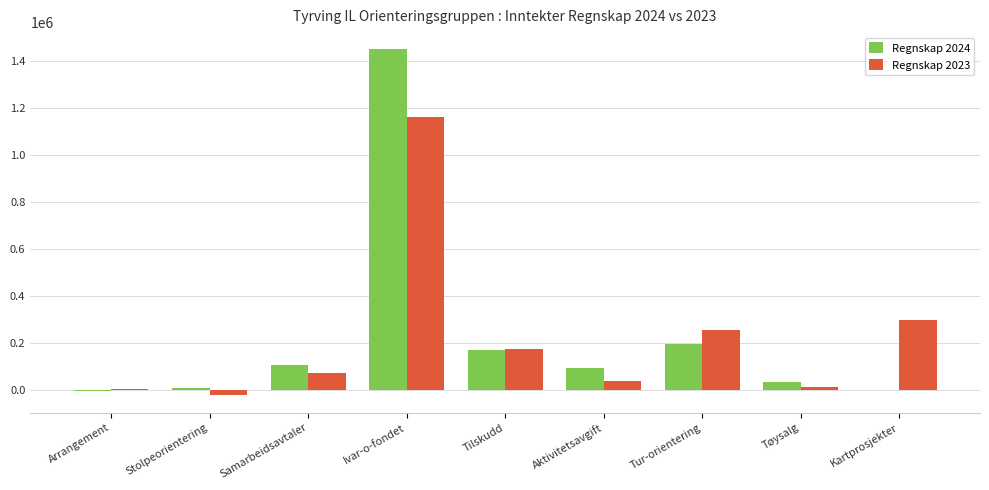

What are all the series names shown in the legend?

Regnskap 2024, Regnskap 2023